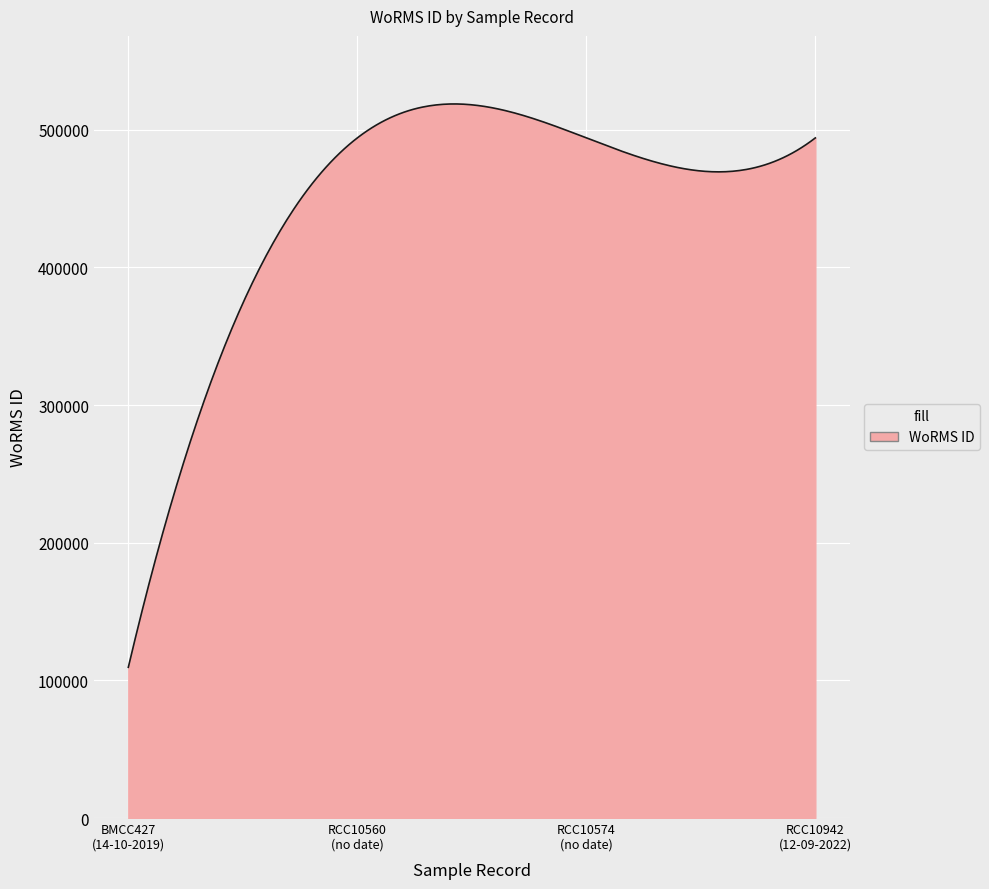

What is the maximum value shown in the chart?

518725.5